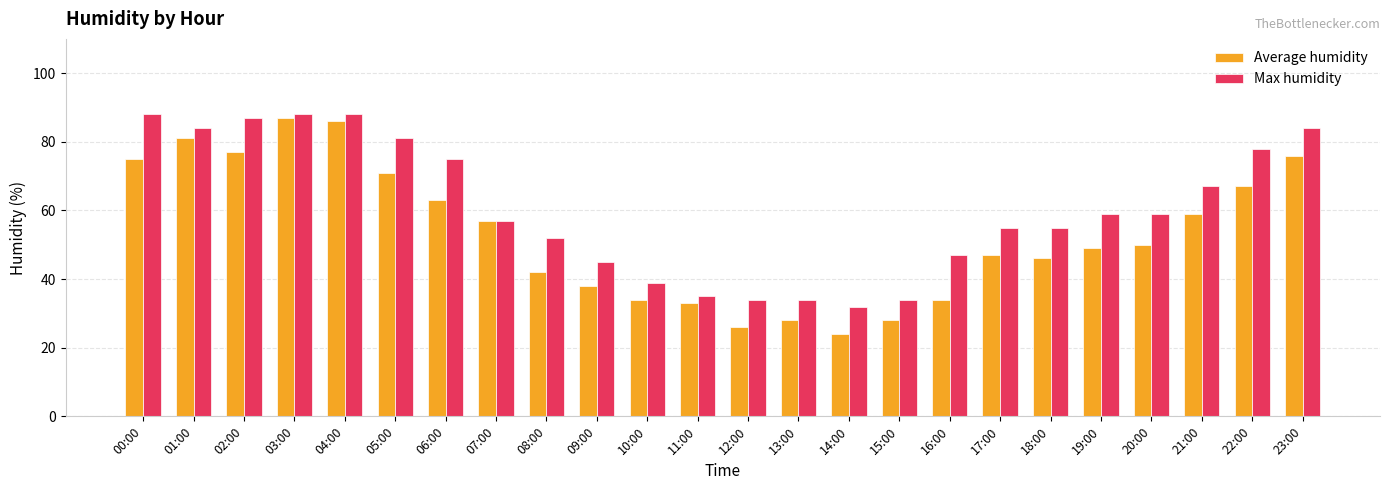

Which series has the largest total across all categories?

Max humidity